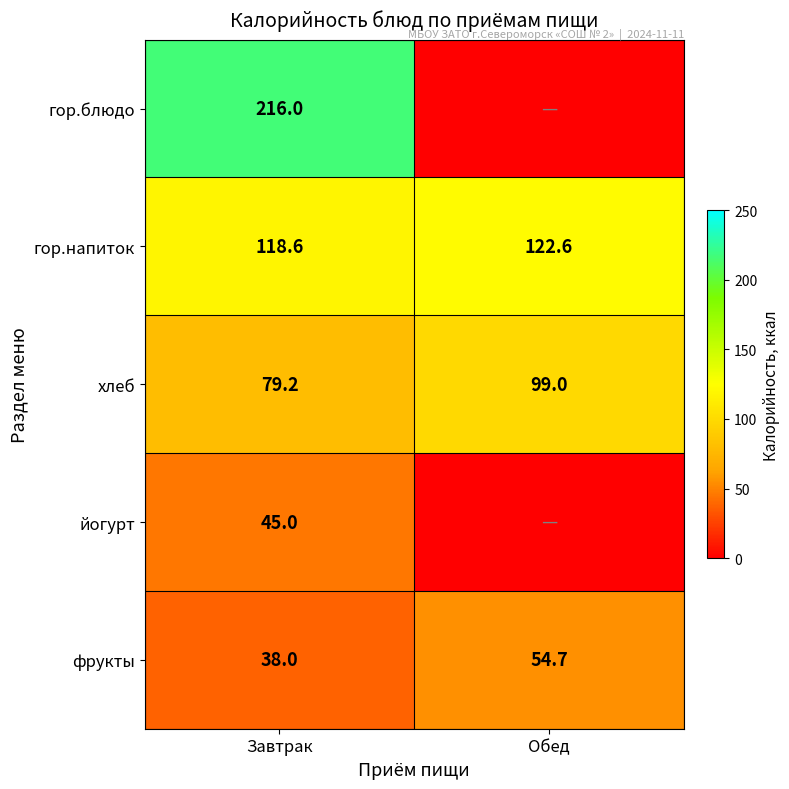

What is the total value across all series at Завтрак?

496.8